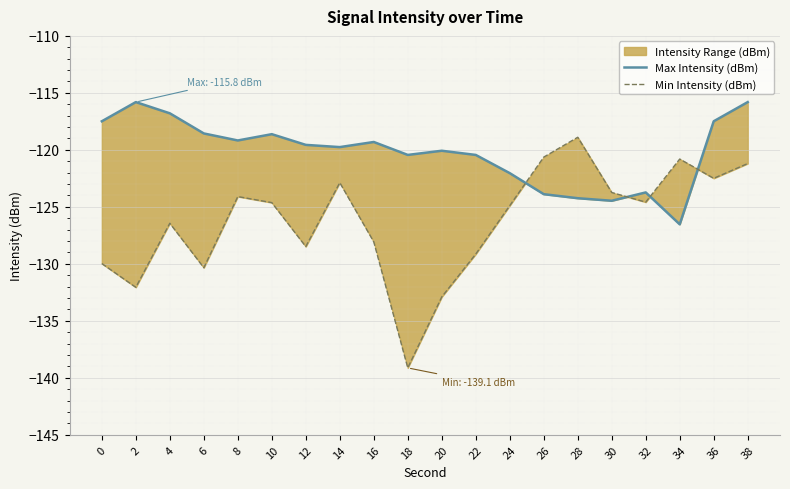

How many data points in Max Intensity (dBm) are above -119?

7